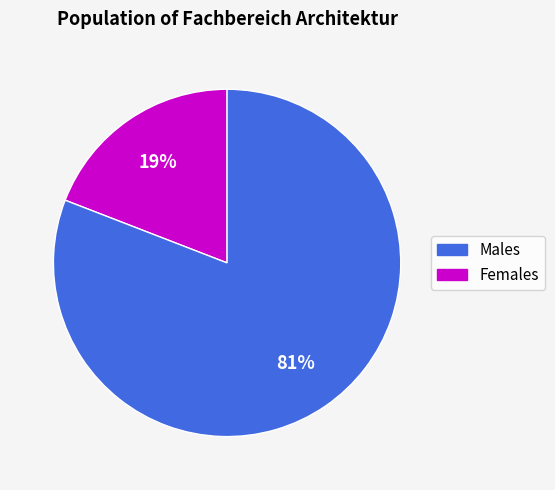

Does any single category account for the majority?

Yes